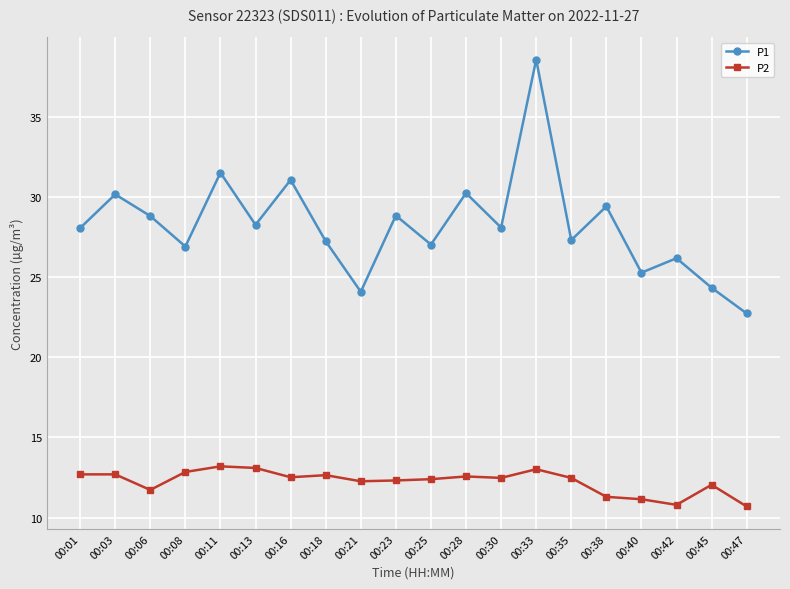

Rank the series by their maximum value, from highest to lowest.

P1, P2